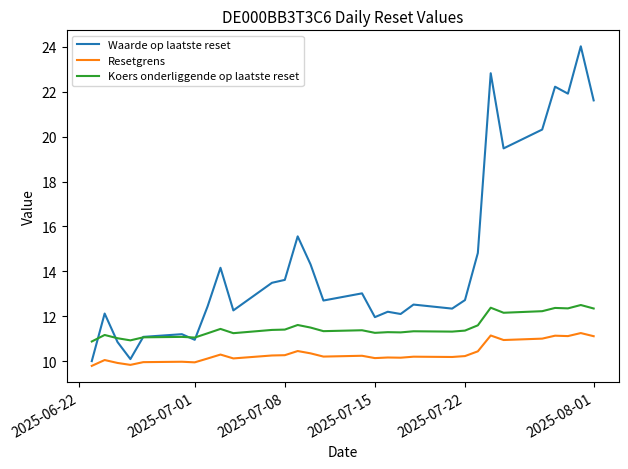

Which series has the largest range (max minus min)?

Waarde op laatste reset